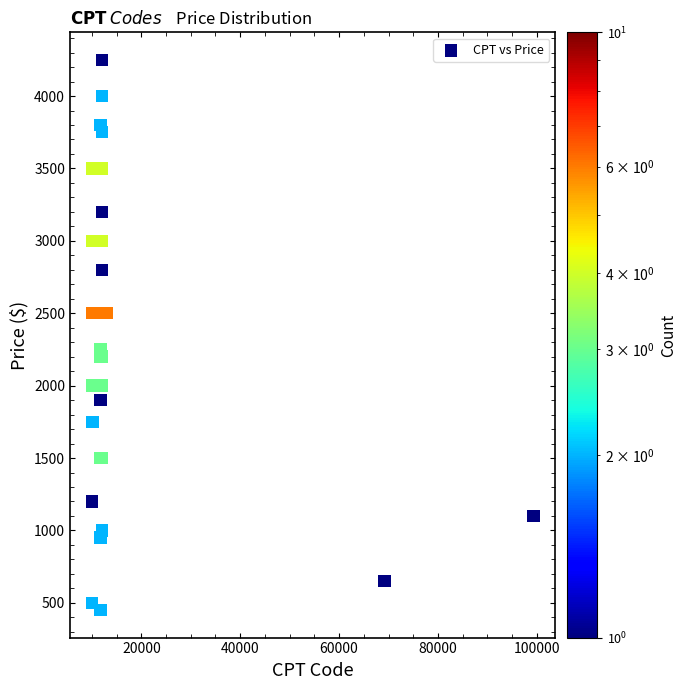

What Y value in the scatter plot is closest to 2350?

2250